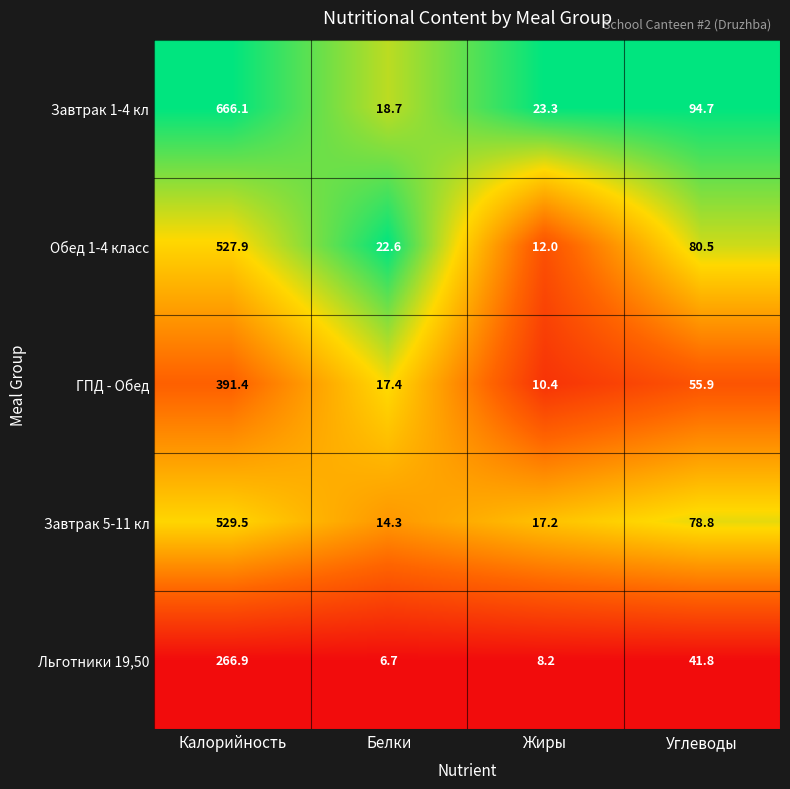

The value of ГПД - Обед at Белки is 17.4. True or false?

True